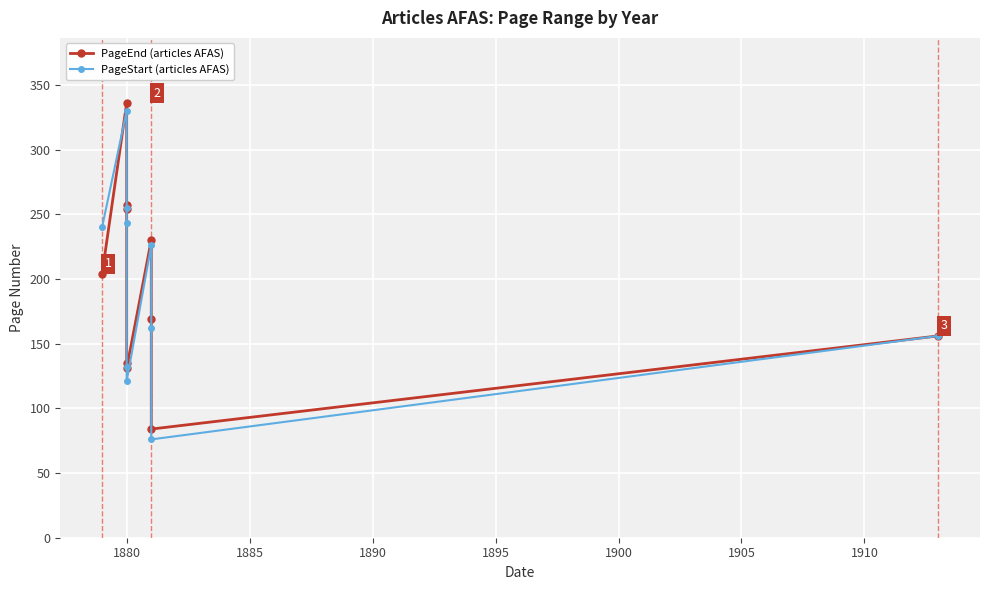

What is the difference between the highest and lowest values at 1880?

6